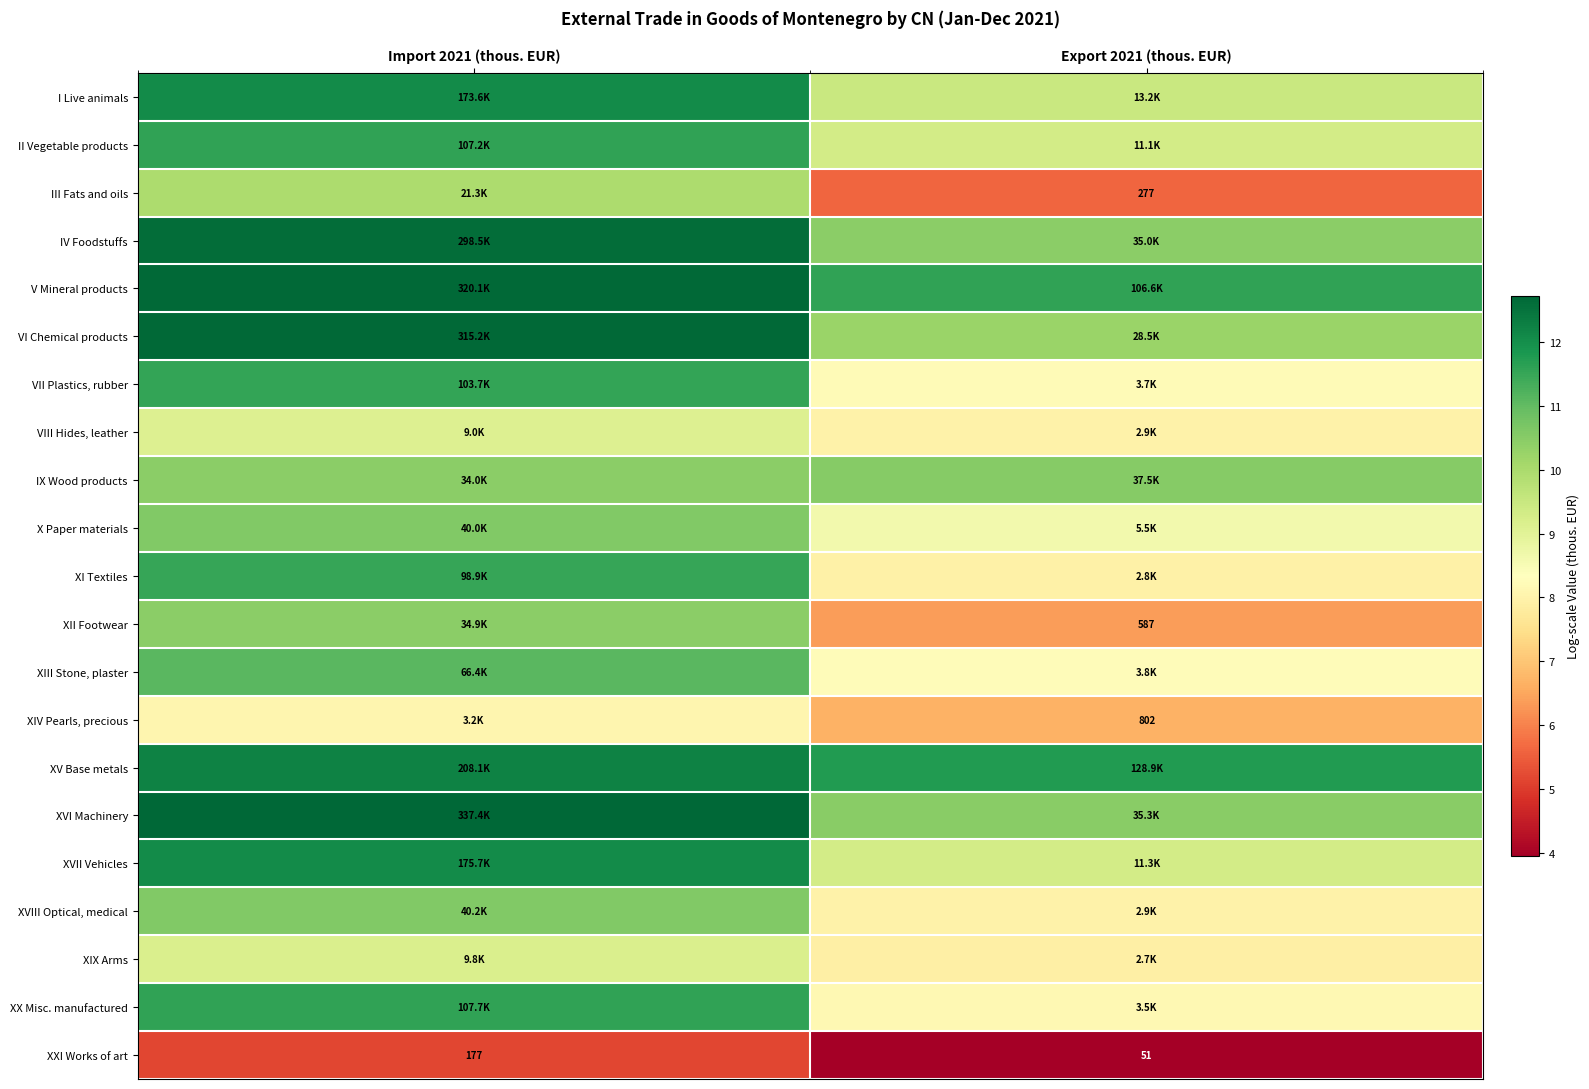

At which label does XII Footwear first exceed 10?

Import 2021 (thous. EUR)